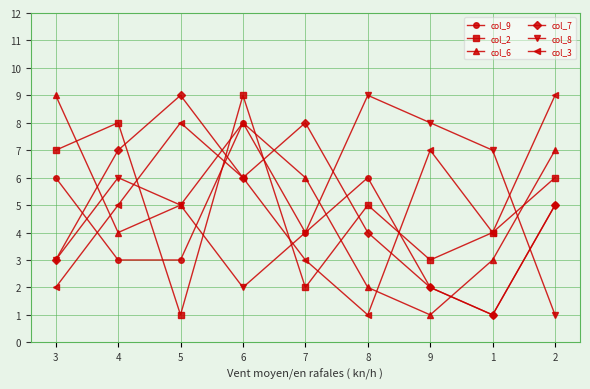

Where do col_3 and col_9 first cross each other?

3 and 4